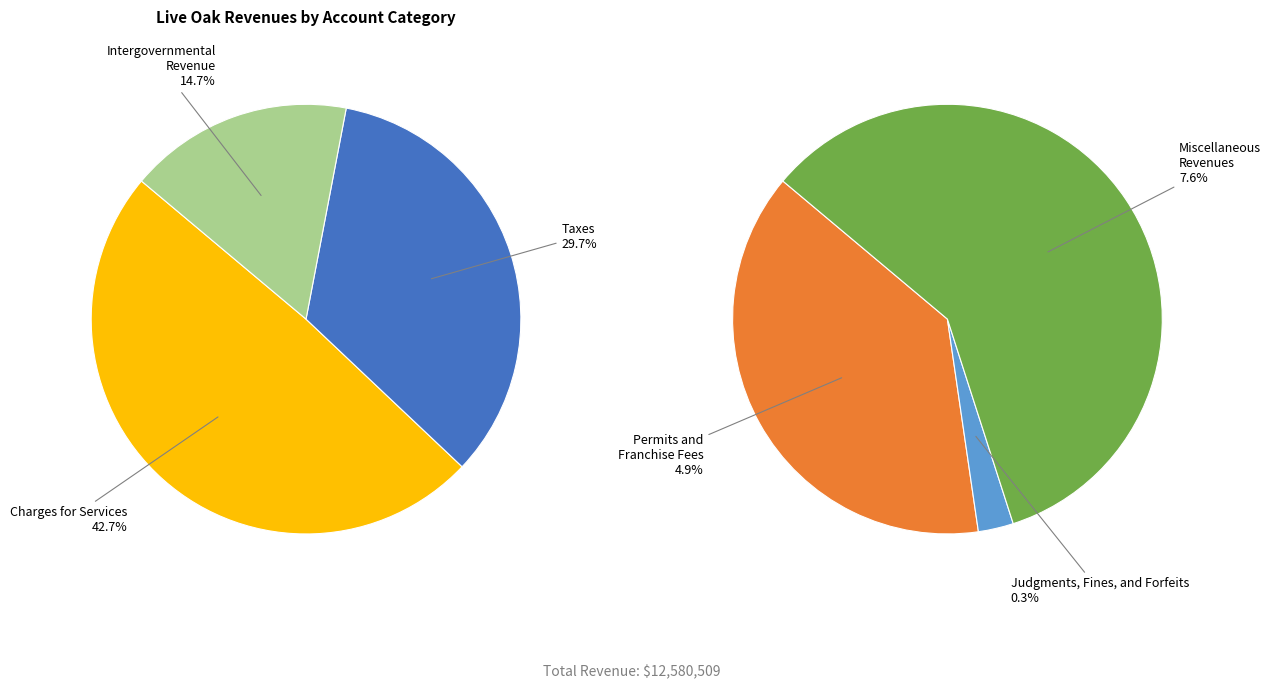

Which category has the biggest portion of the pie?

Charges for Services